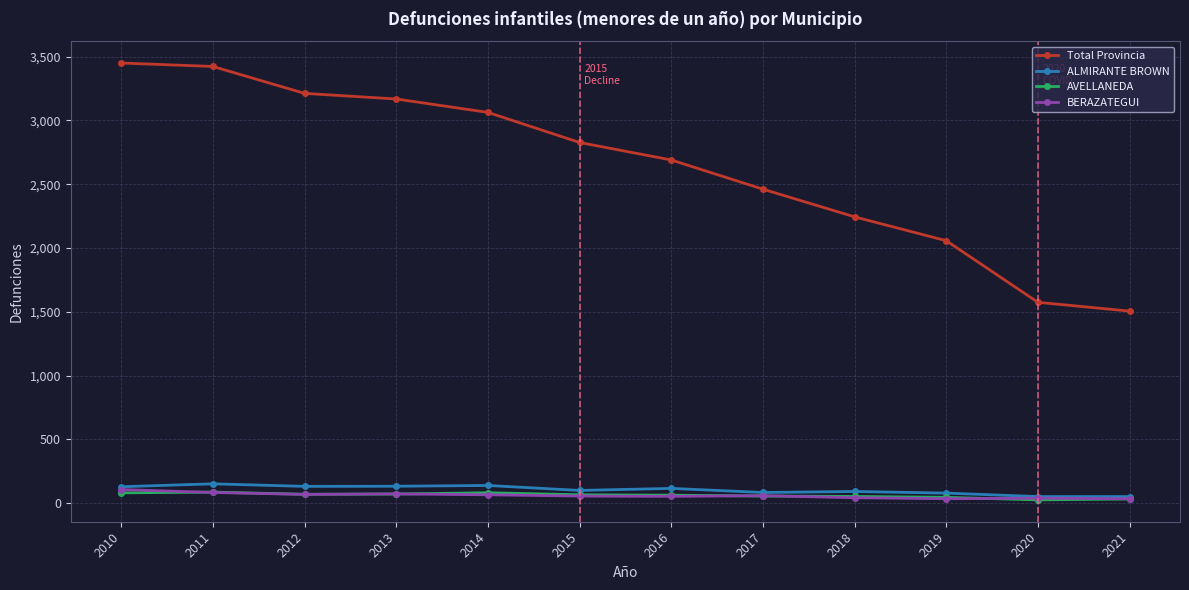

Is this an area chart (filled region under the line)?

No